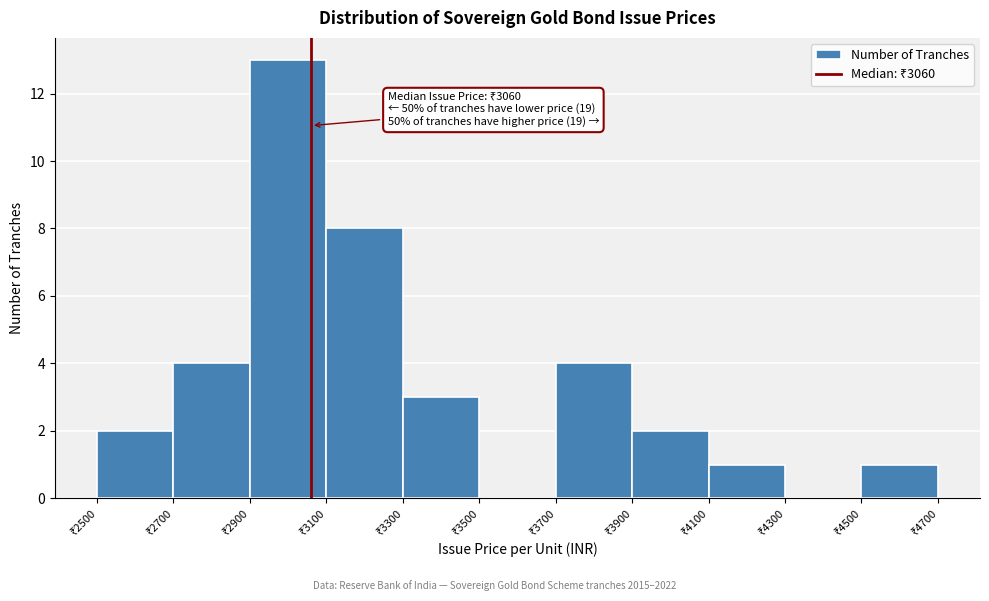

Over which range of the x-axis is the bar tallest?

2900 to 3100